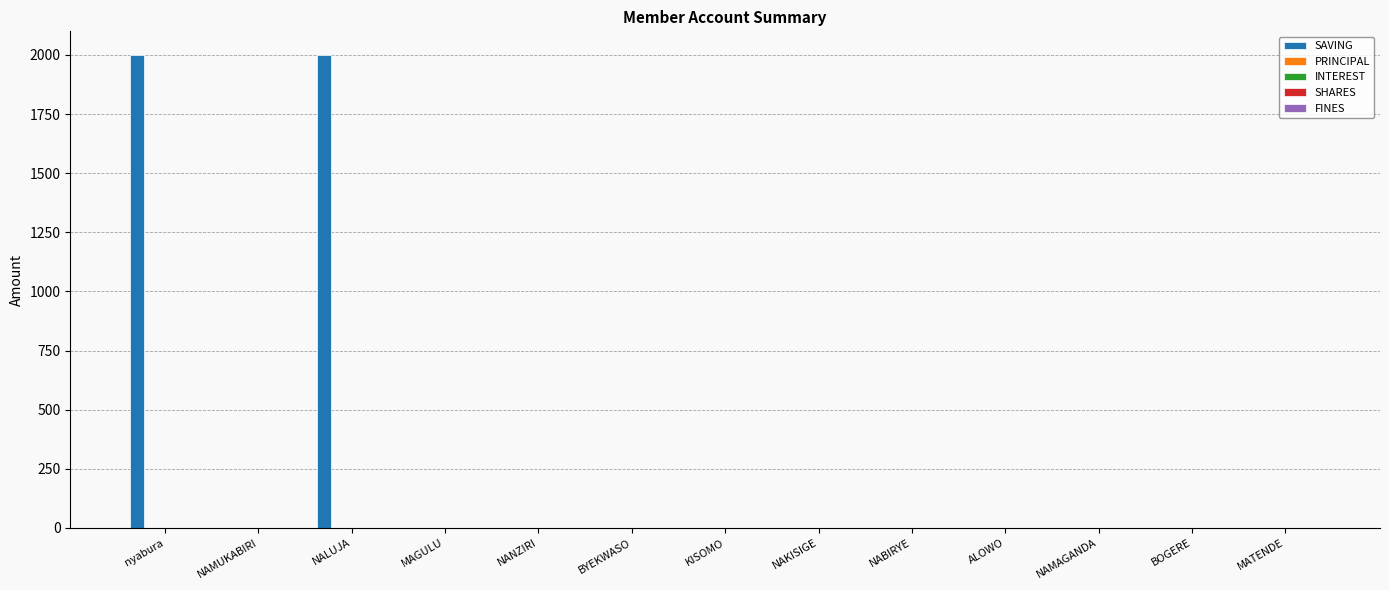

At which category is the sum across all series the highest?

nyabura